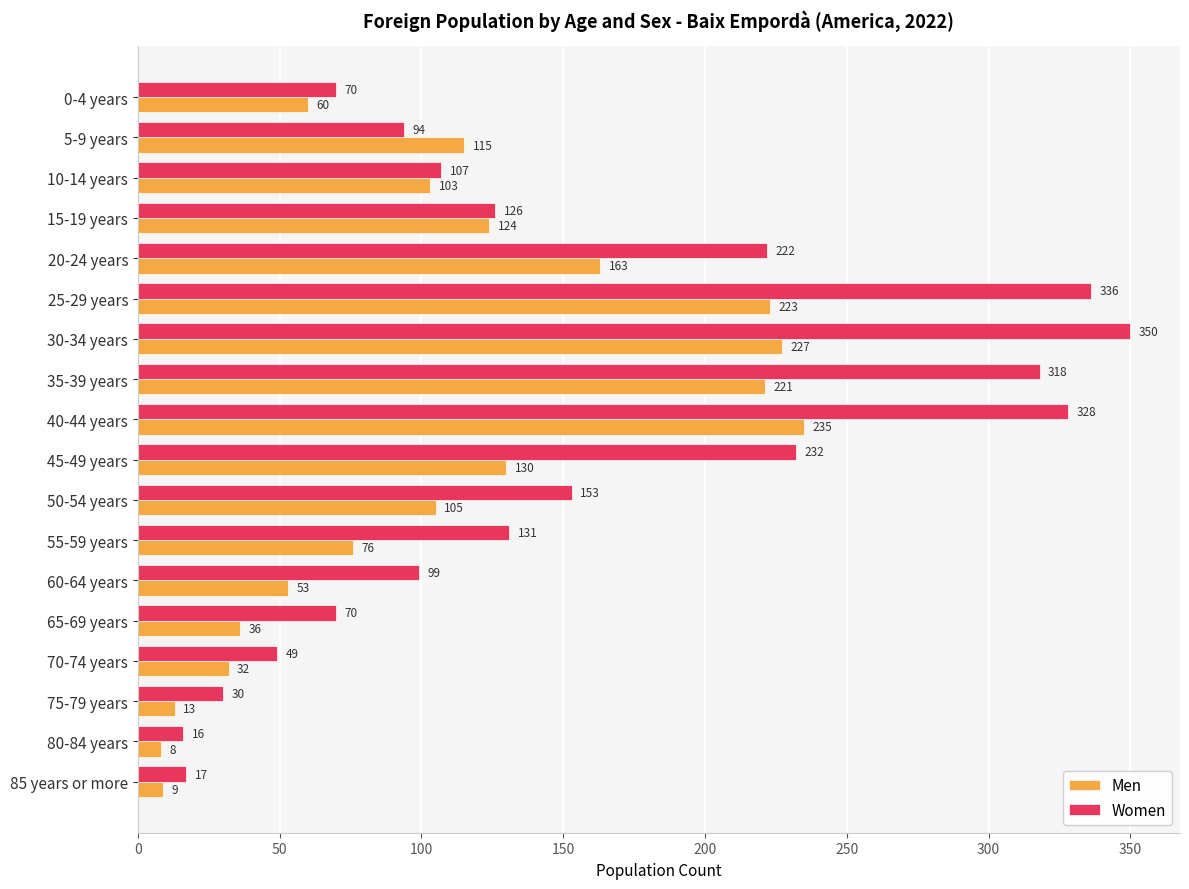

At which category does the chart reach its peak across all series?

30-34 years